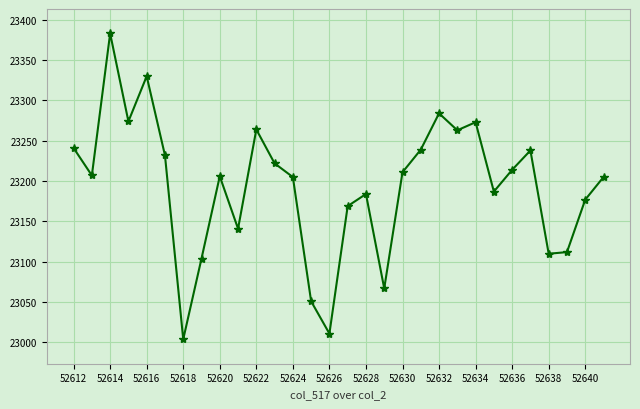

How many interior local valleys (lower than both neighbors) does the data have?

9